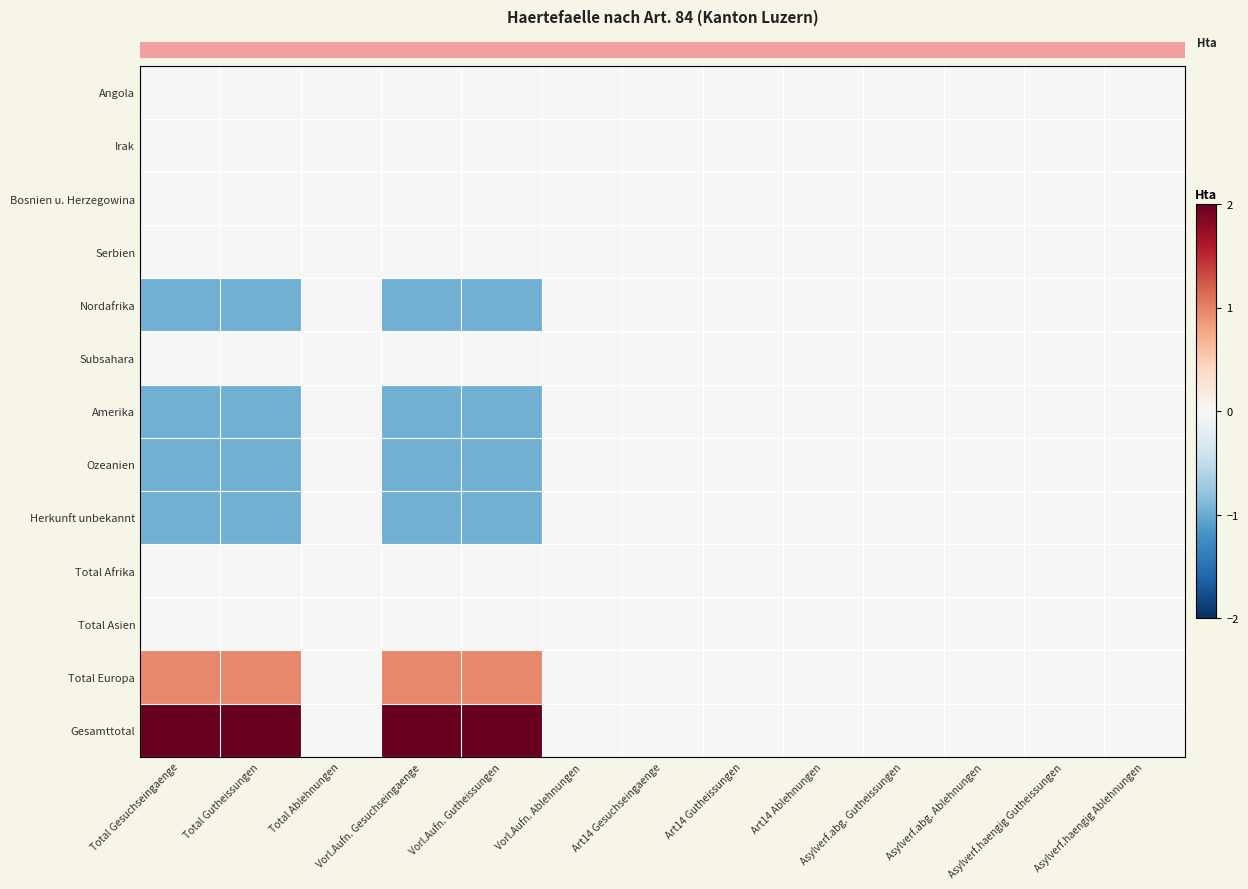

What is the spread (max minus min) of values at Total Gesuchseingaenge?

3.9